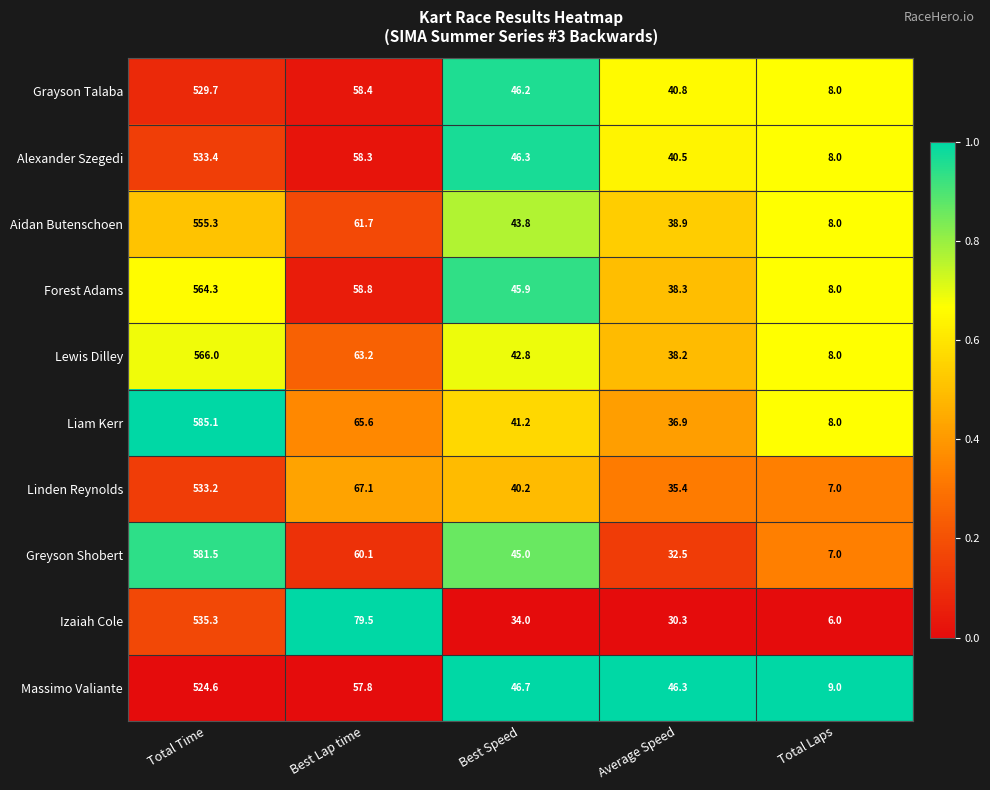

What is the difference between the second highest and second lowest values in the Massimo Valiante series?

11.5